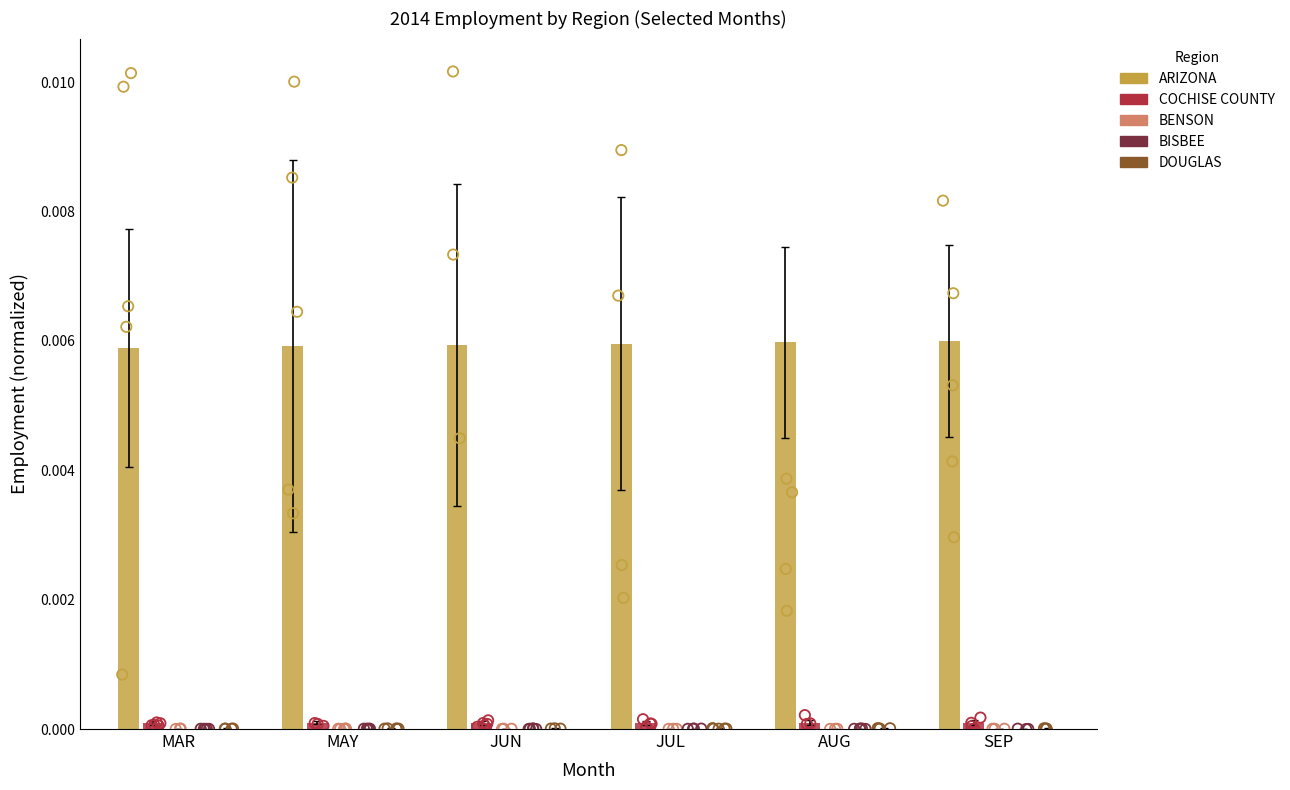

Which series has the largest Y range (max minus min)?

ARIZONA